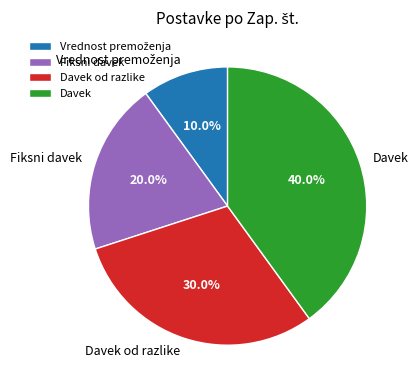

How many segments does this pie chart have?

4